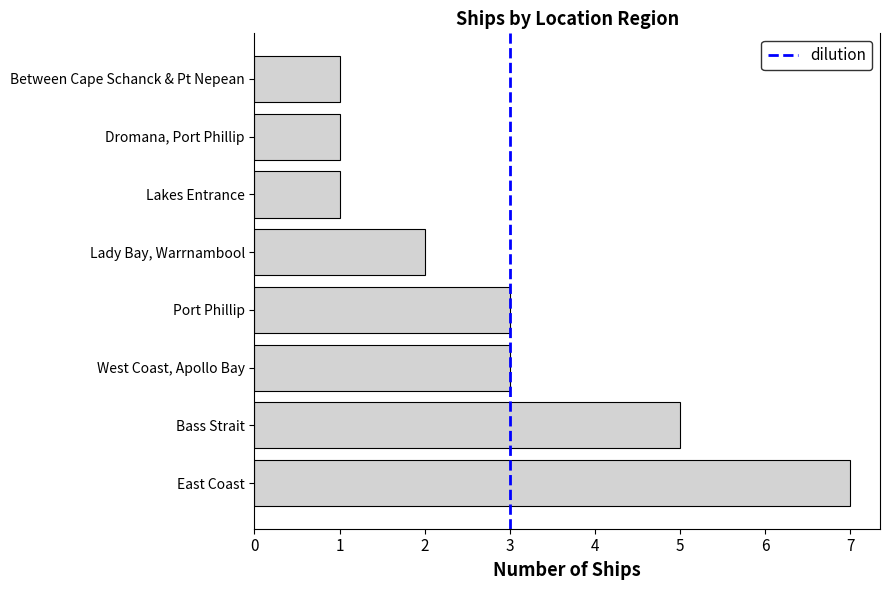

How many data points are less than 3?

4